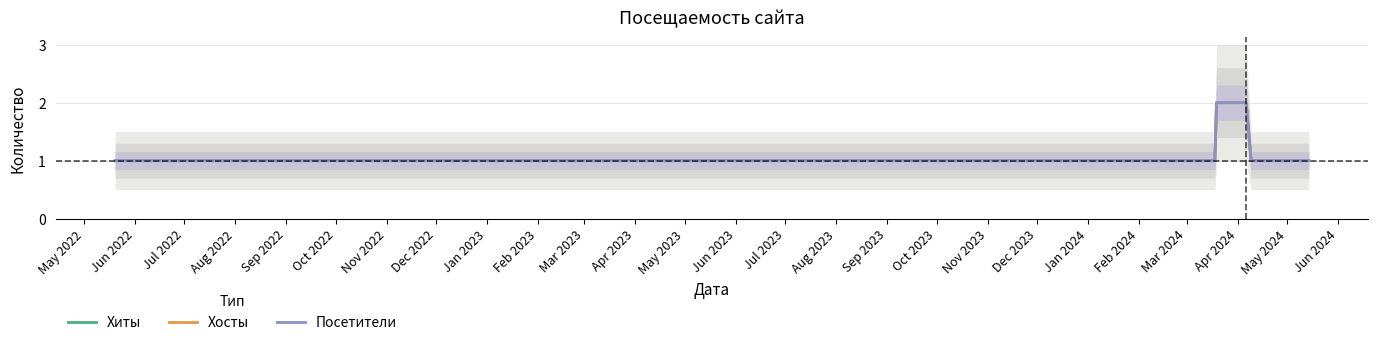

Reading left to right, what are all the values shown in this chart?

Хиты: 1	1	1	1	1	1	1	1	1	1	1	1	2	2	1	1	1	1	1	1
Хосты: 1	1	1	1	1	1	1	1	1	1	1	1	2	2	1	1	1	1	1	1
Посетители: 1	1	1	1	1	1	1	1	1	1	1	1	2	2	1	1	1	1	1	1